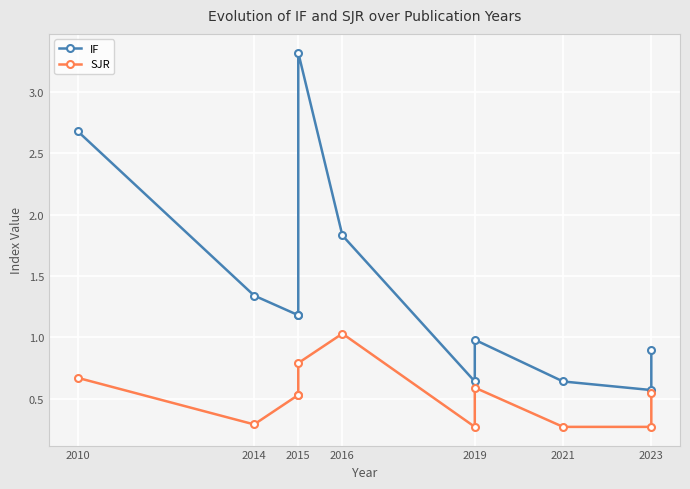

What are all the series names shown in the legend?

IF, SJR